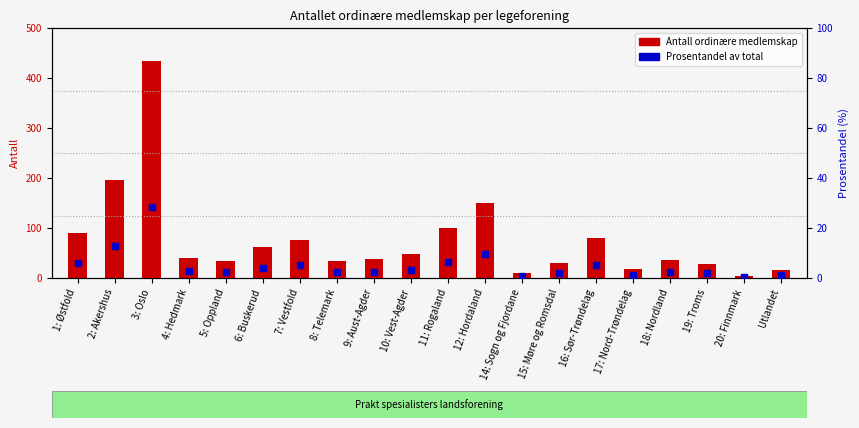

At which category is the sum across all series the highest?

3: Oslo